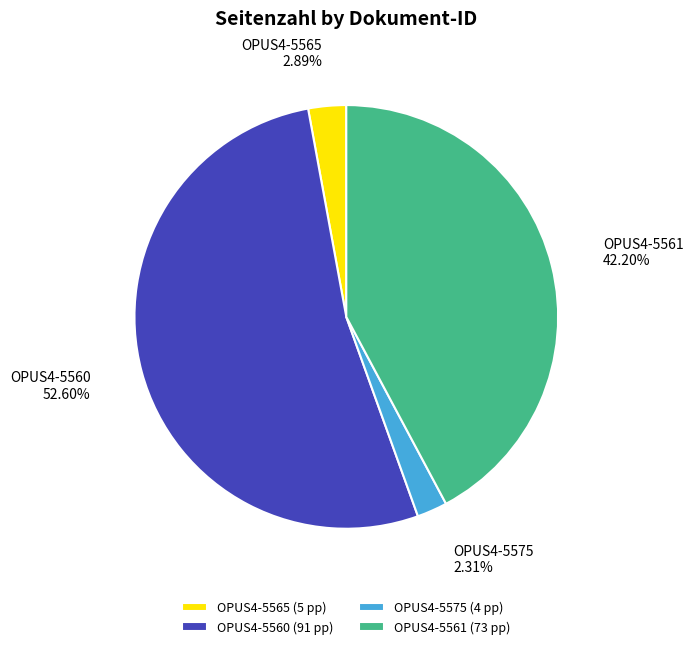

What is the smallest slice in the pie chart?

OPUS4-5575